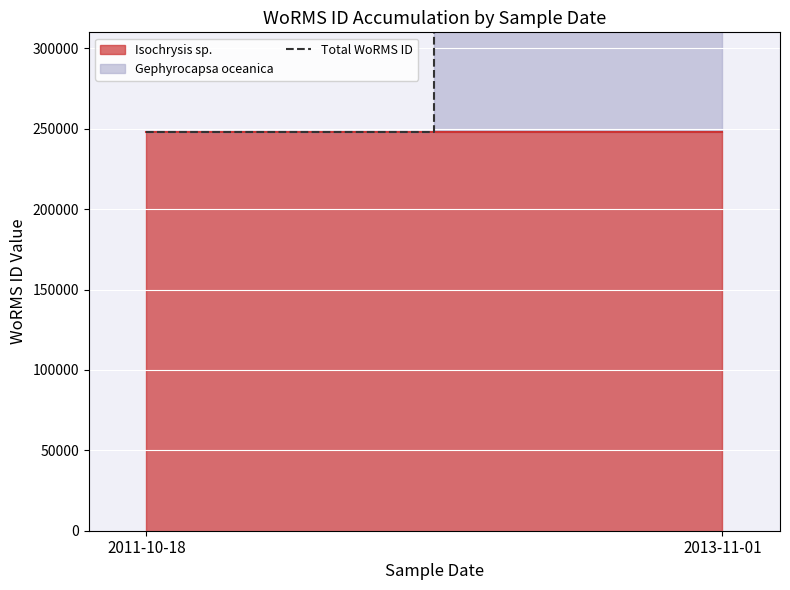

Between 2011-10-18 and 2013-11-01, which is larger?

2013-11-01